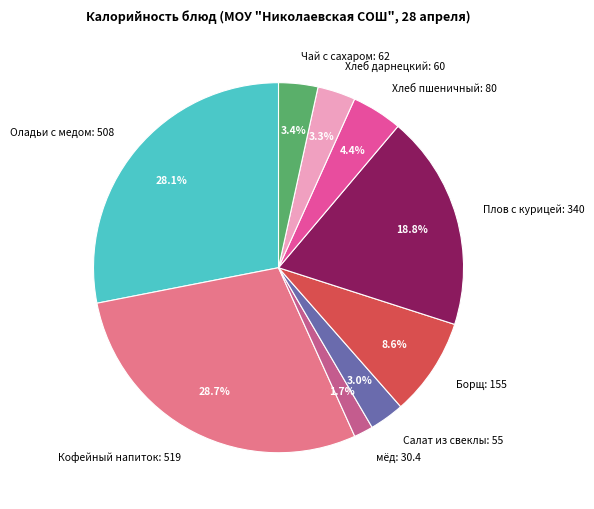

Count the number of slices in the pie.

9